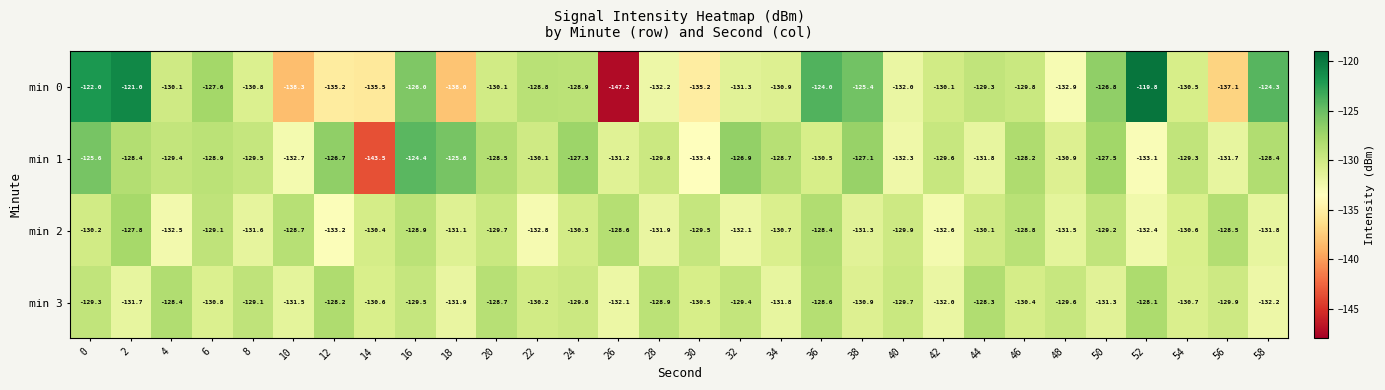

Rank the series at 56 from lowest to highest value.

min 0, min 1, min 3, min 2